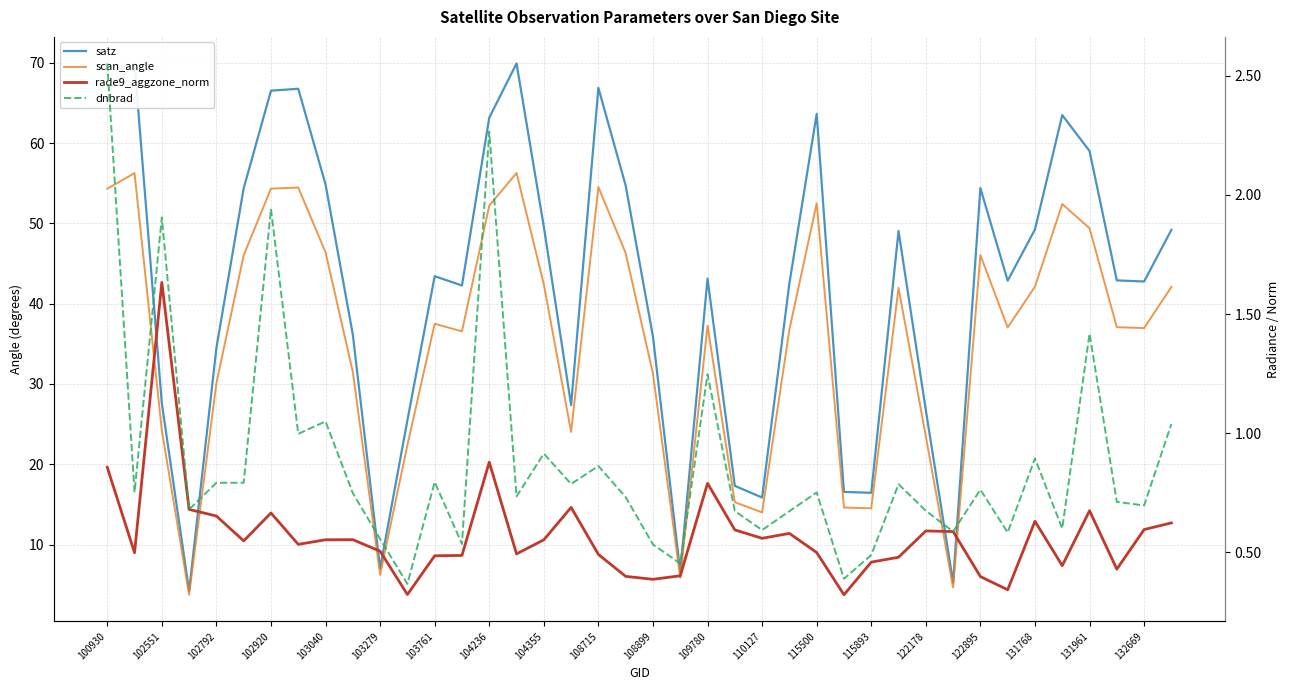

What is the difference between the maximum and minimum values in the scan_angle series?

52.5